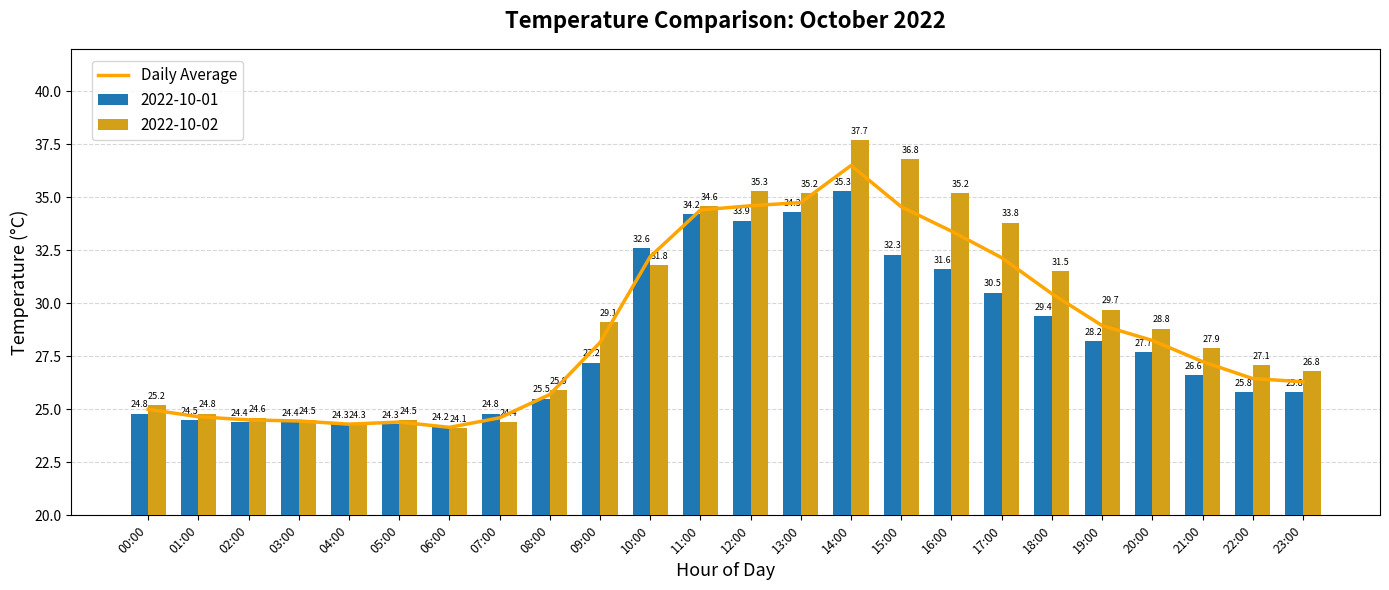

What is the maximum value shown in the chart?

36.5